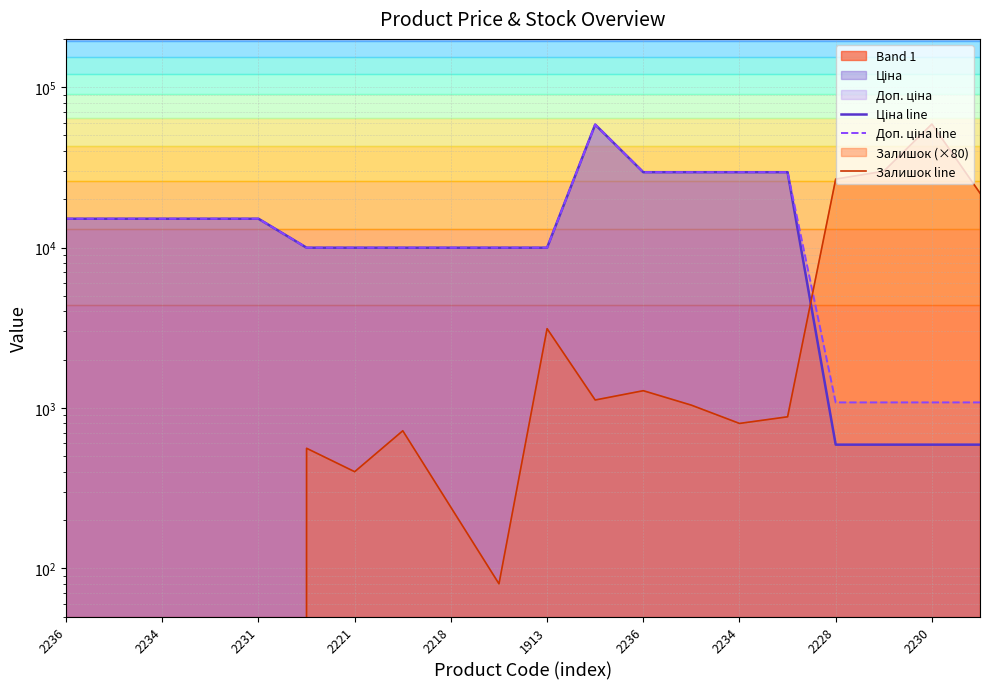

How many values in the Доп. ціна line series are below 15120?

10